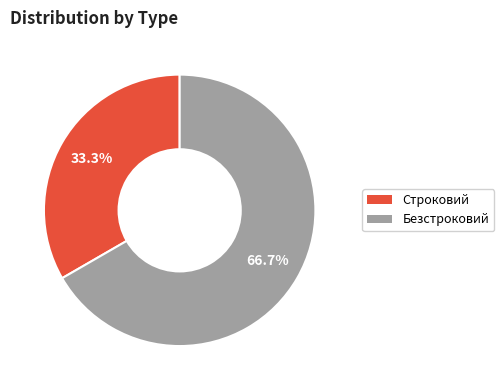

What is the largest slice in the pie chart?

Безстроковий